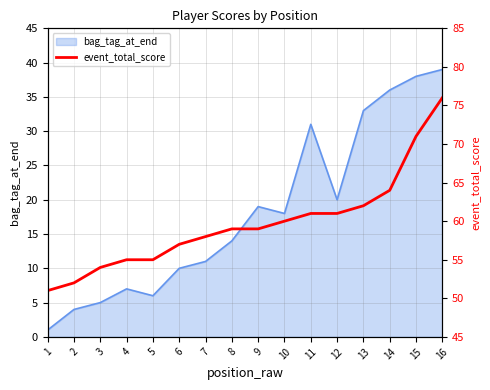

Reading right to left, what are all the values shown in this chart?

76	71	64	62	61	61	60	59	59	58	57	55	55	54	52	51